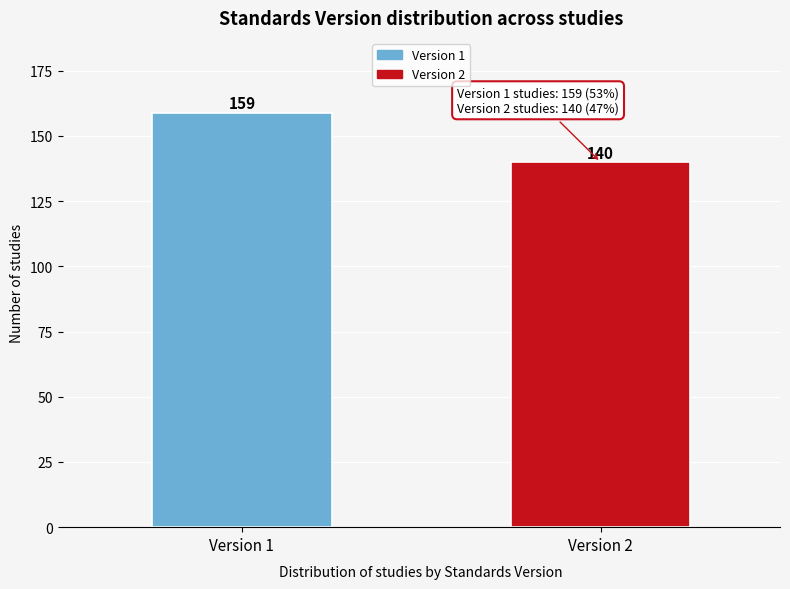

Reading left to right, transcribe all the data shown in this chart.

Version 1=159	Version 2=140